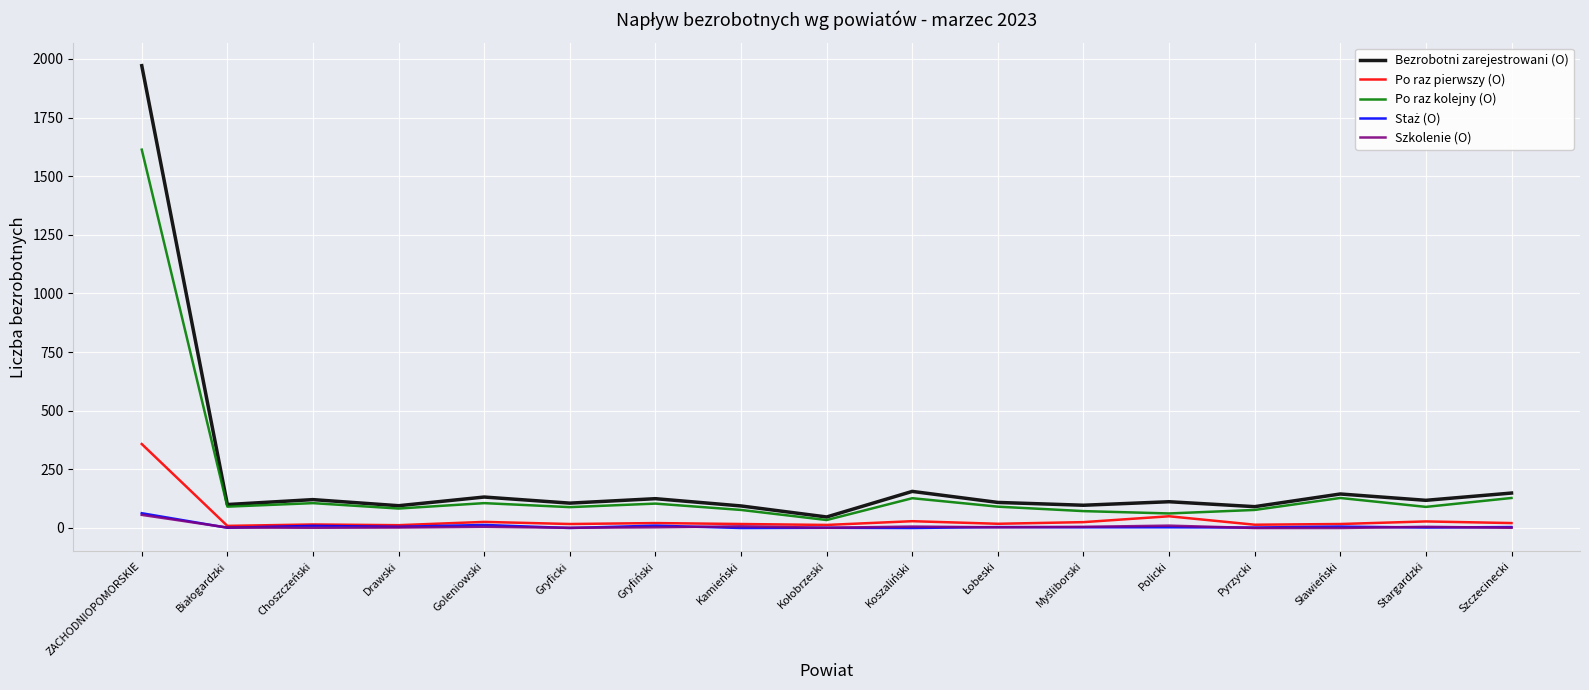

What is the difference between the maximum and minimum values in the Bezrobotni zarejestrowani (O) series?

1924